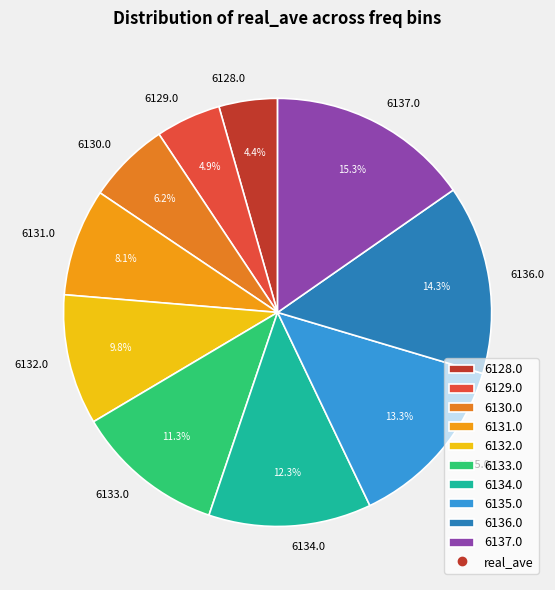

Rank the categories by value from lowest to highest.

6128.0, 6129.0, 6130.0, 6131.0, 6132.0, 6133.0, 6134.0, 6135.0, 6136.0, 6137.0